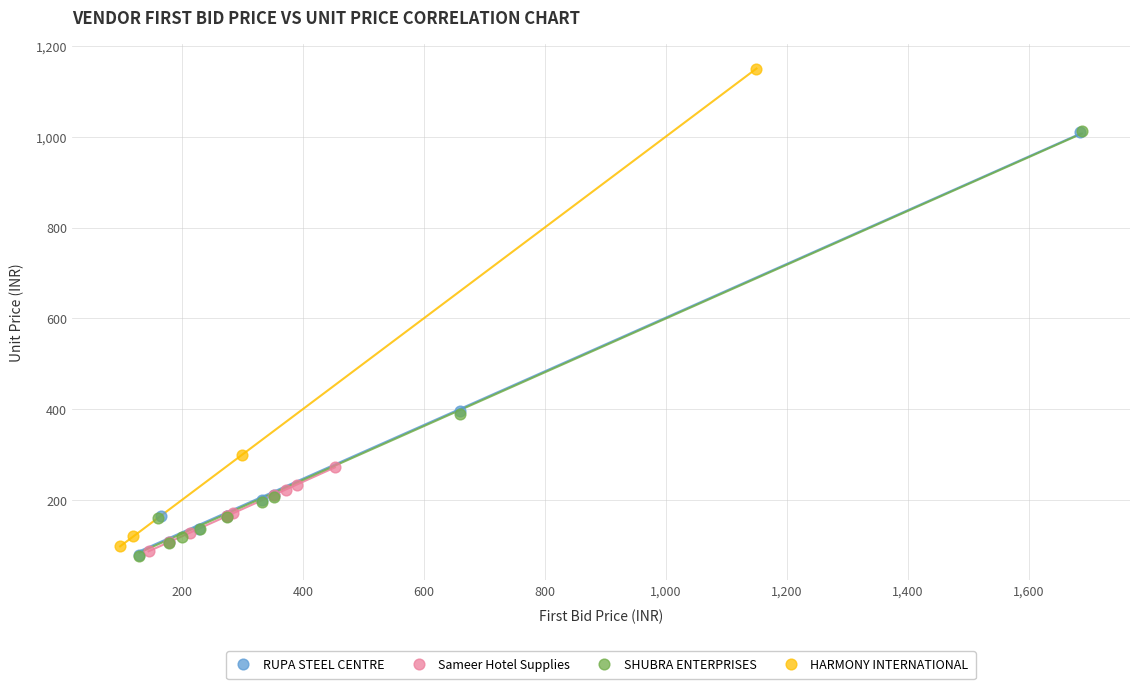

Which series contains the highest Y value?

HARMONY INTERNATIONAL